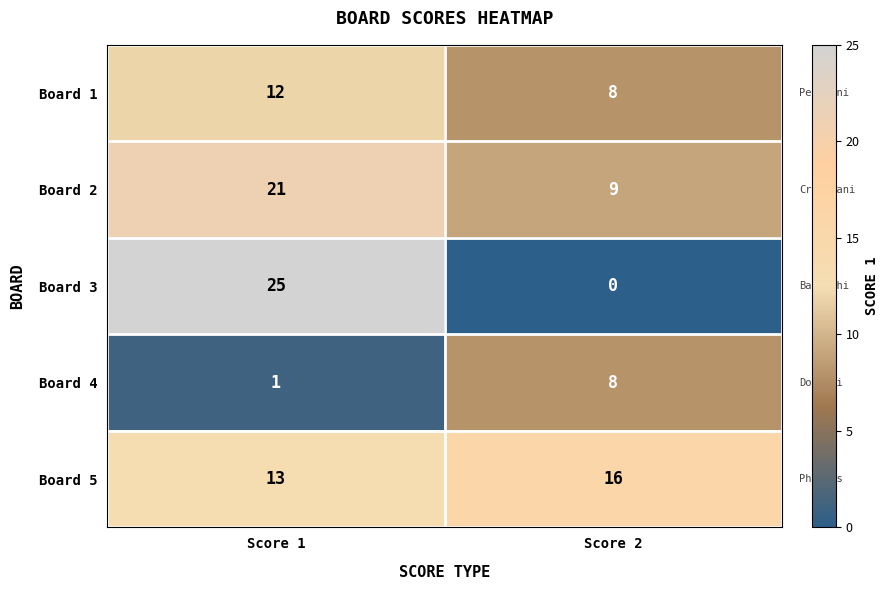

Is it true that Board 2 equals 13 at Score 1?

False